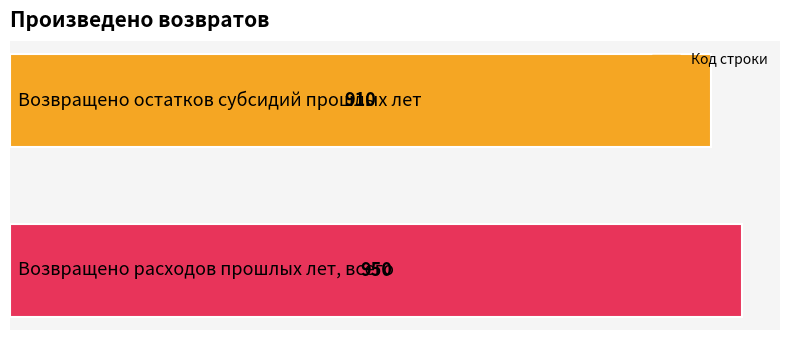

What is the greatest value displayed?

950